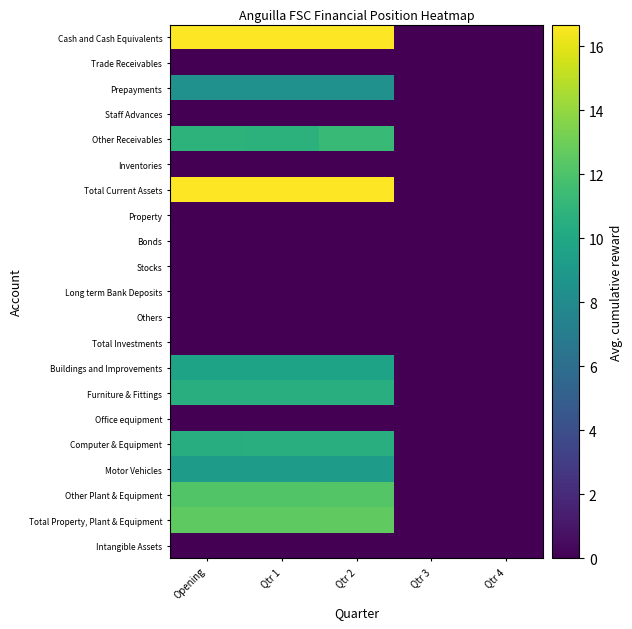

Rank the series by their maximum value, from lowest to highest.

Trade Receivables, Staff Advances, Inventories, Property, Bonds, Stocks, Long term Bank Deposits, Others, Total Investments, Office equipment, Intangible Assets, Prepayments, Motor Vehicles, Buildings and Improvements, Computer & Equipment, Furniture & Fittings, Other Receivables, Other Plant & Equipment, Total Property, Plant & Equipment, Cash and Cash Equivalents, Total Current Assets